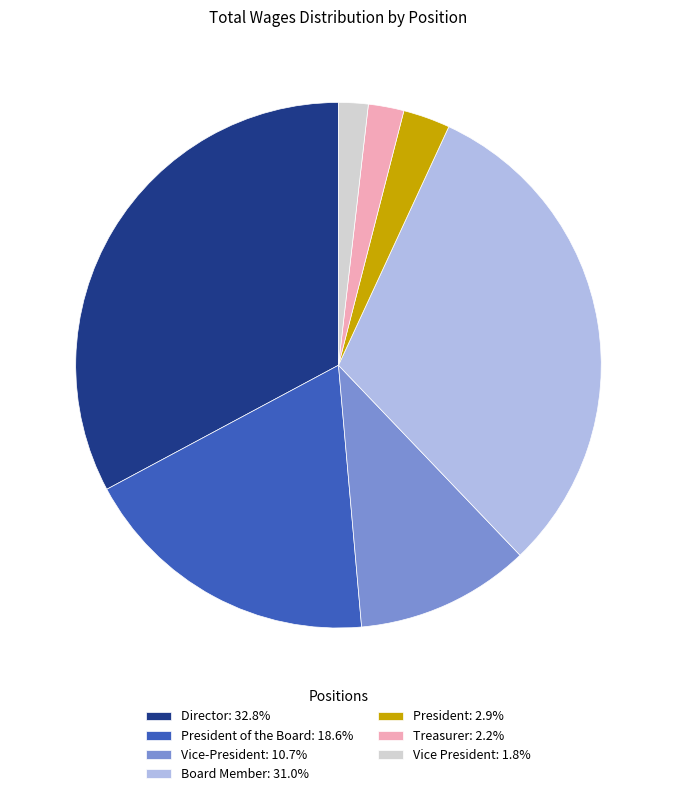

Combined, do Treasurer: 2.2% and Board Member: 31.0% account for over 50%?

No